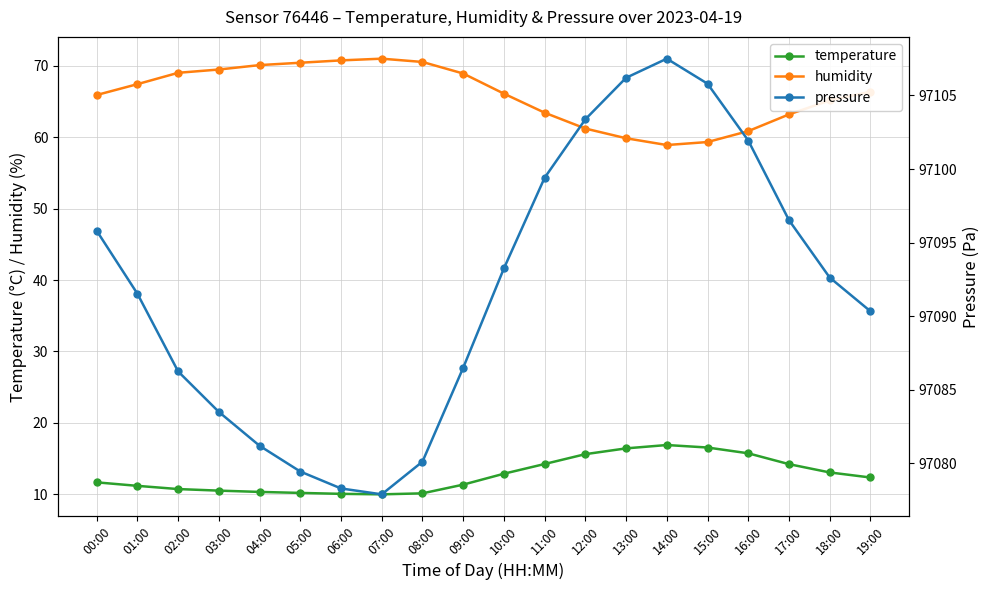

What is the greatest value displayed?

97107.5